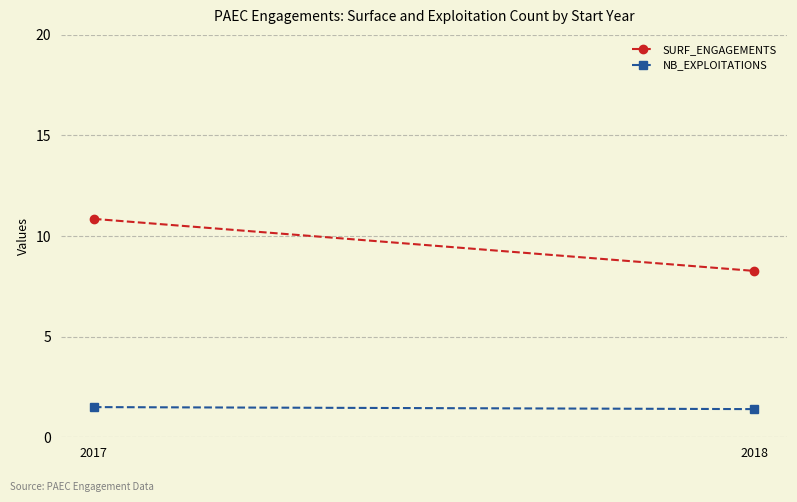

What is the approximate value of NB_EXPLOITATIONS at 2018?

1.4